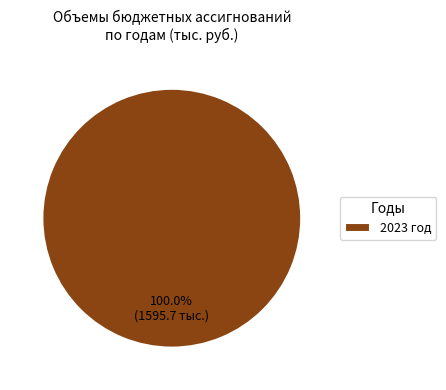

Rank the categories by value from highest to lowest.

2023 год